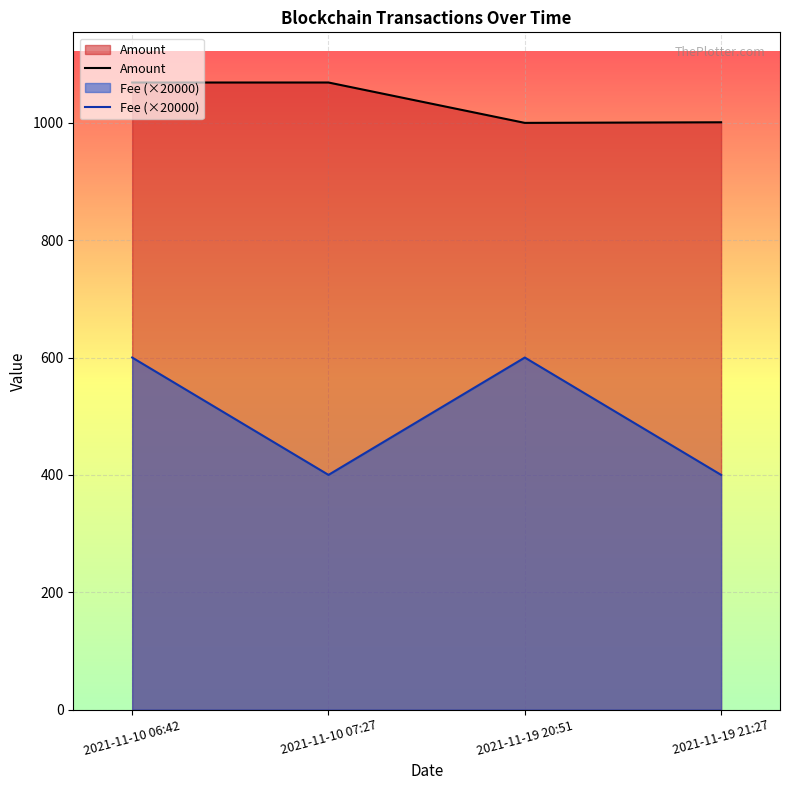

Is it true that Amount equals 1565.1 at 2021-11-10 06:42?

False